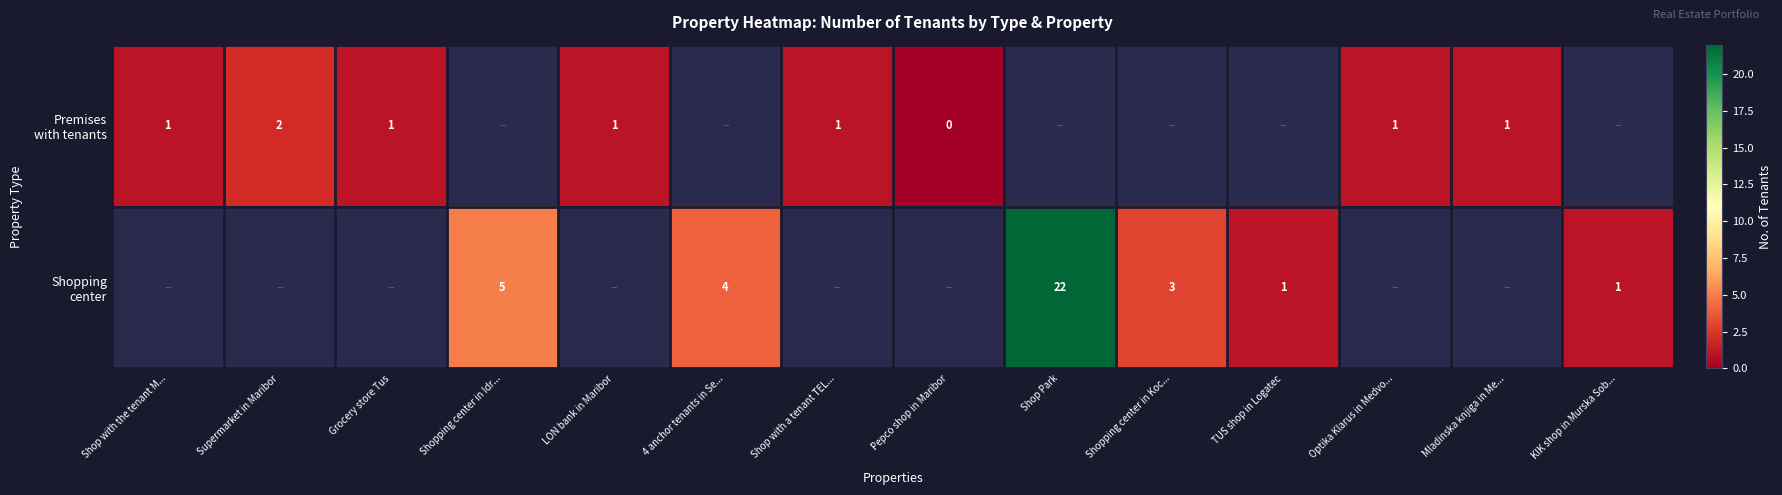

List the labels in order of Premises with tenants value, smallest first.

Pepco shop in Maribor, Shop with the tenant M..., Grocery store Tus, LON bank in Maribor, Shop with a tenant TEL..., Optika Klarus in Medvo..., Mladinska knjiga in Me..., Supermarket in Maribor, Shopping center in Idr..., 4 anchor tenants in Se..., Shop Park, Shopping center in Koc..., TUS shop in Logatec, KIK shop in Murska Sob...